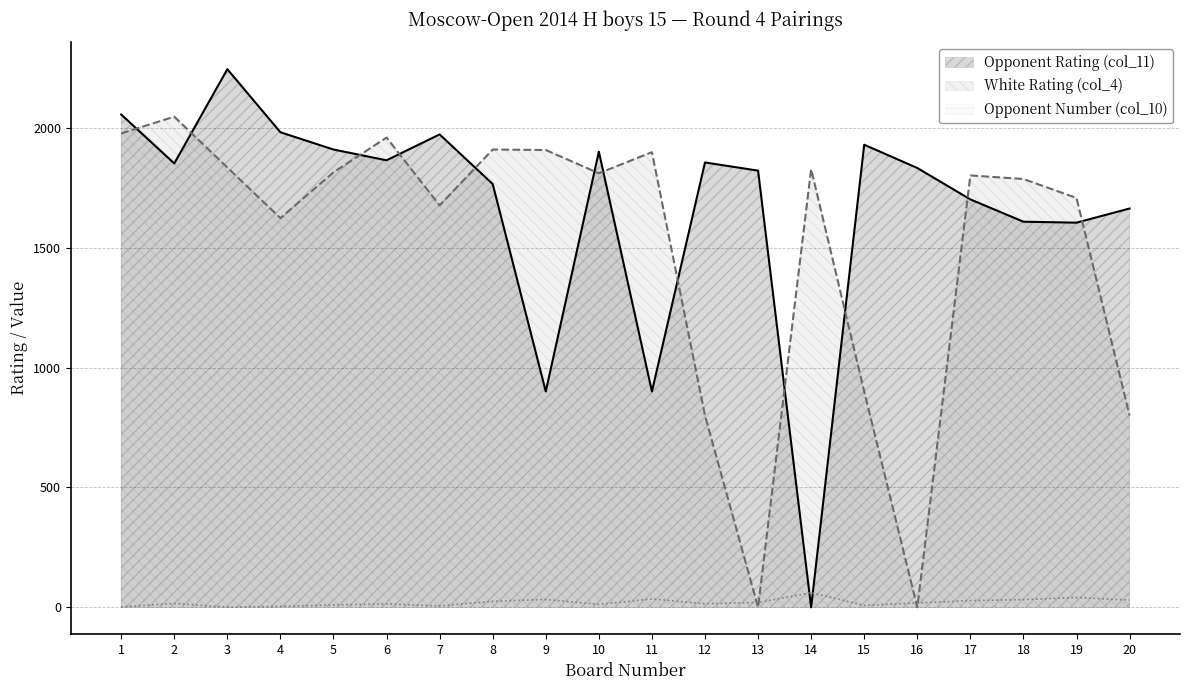

At 17, list the series in order from largest to smallest.

White Rating (col_4), Opponent Rating (col_11), Opponent Number (col_10)